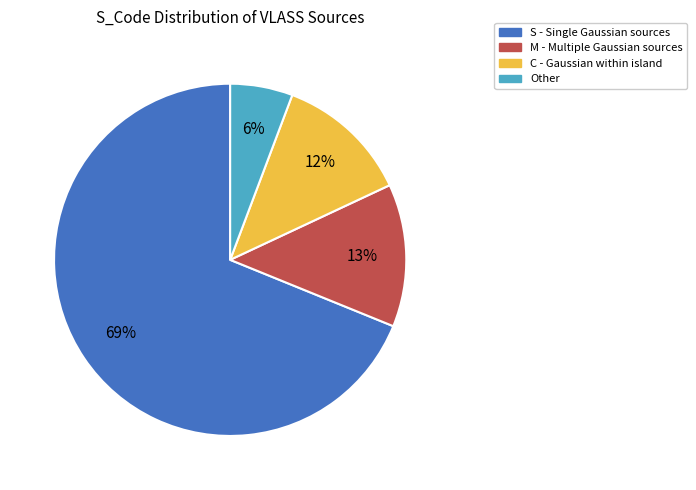

How many segments does this pie chart have?

4